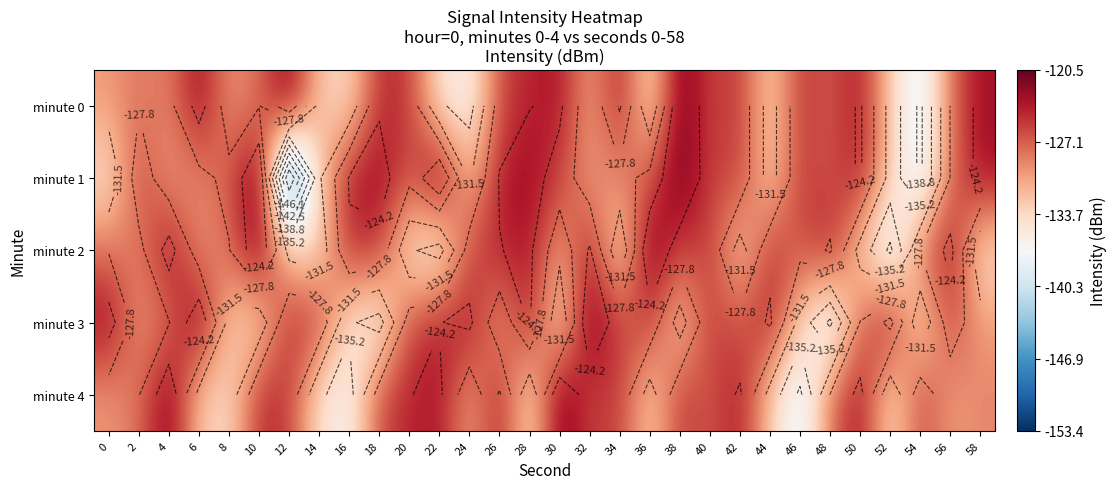

What is the spread (max minus min) of values at 14?

9.4